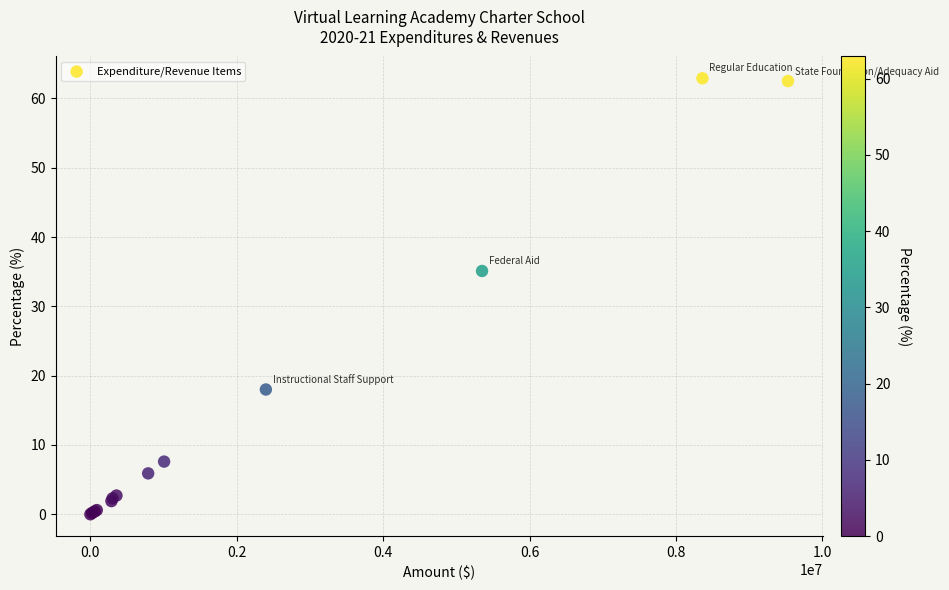

What Y value in the scatter plot is closest to 31?

35.1